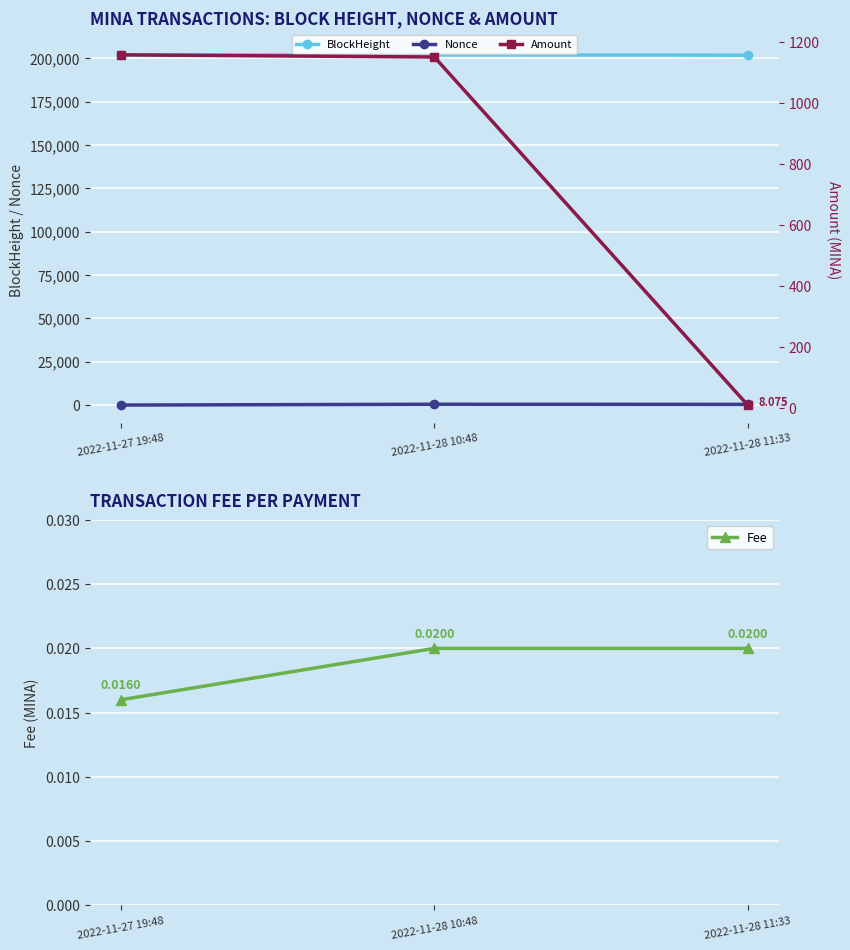

At which category is the sum across all series the highest?

2022-11-28 10:48